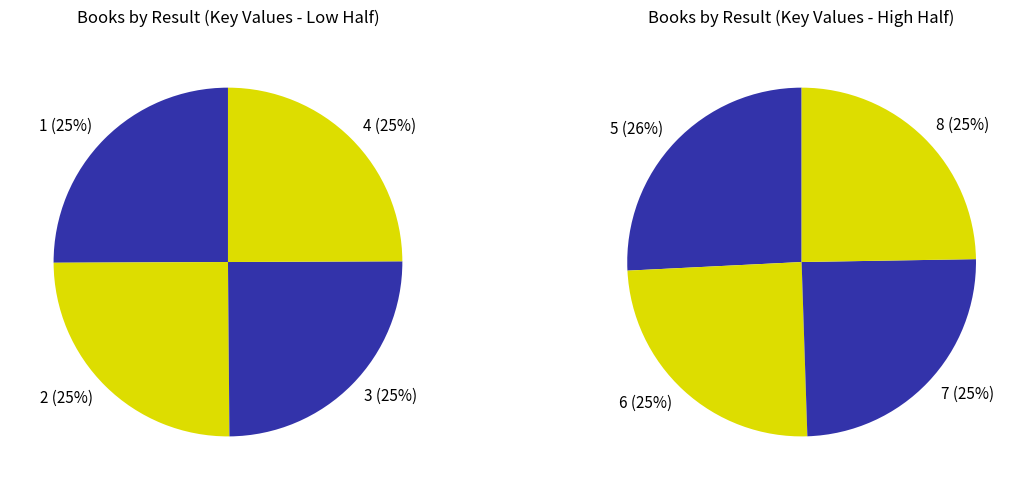

What is the ratio of the value at 3 to the value at 7?

1.1